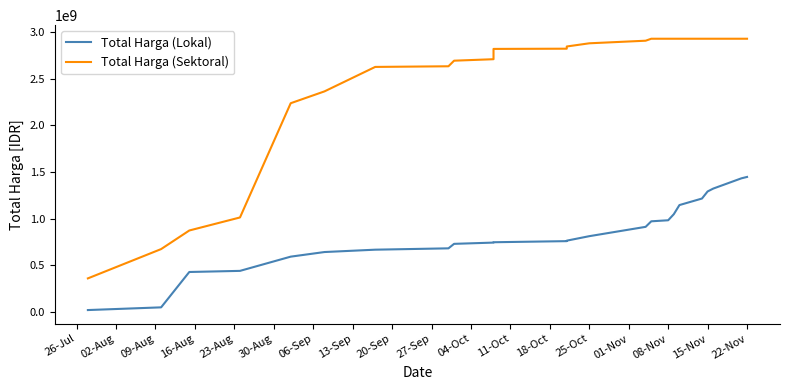

What are all the series names shown in the legend?

Total Harga (Lokal), Total Harga (Sektoral)